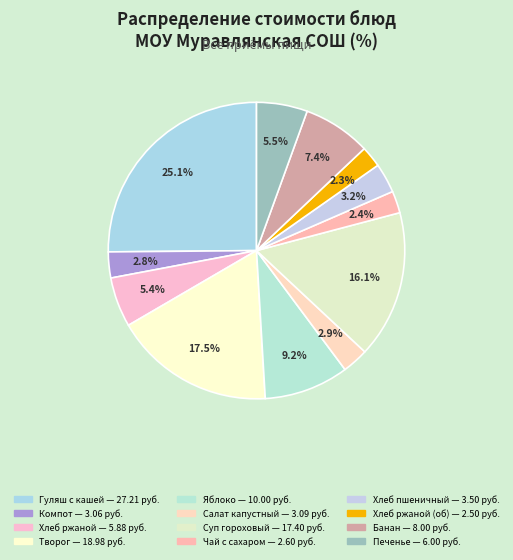

Is there any slice that represents more than half of the pie?

No